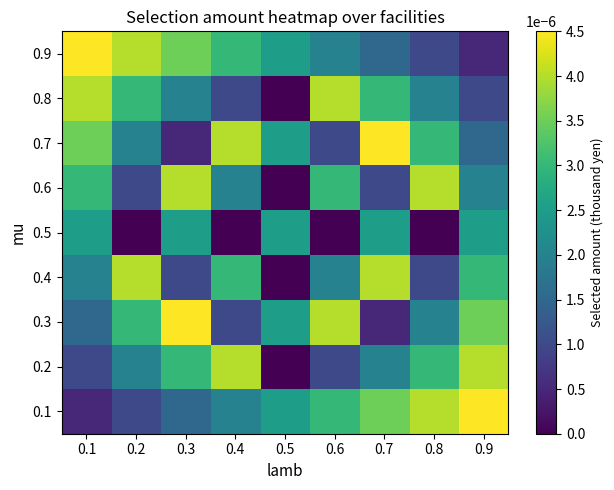

Reading left to right, what are all the values shown in this chart?

0.1: 0.1=0.0	0.2=0.0	0.3=0.0	0.4=0.0	0.5=0.0	0.6=0.0	0.7=0.0	0.8=0.0	0.9=0.0
0.2: 0.1=0.0	0.2=0.0	0.3=0.0	0.4=0.0	0.5=0.0	0.6=0.0	0.7=0.0	0.8=0.0	0.9=0.0
0.3: 0.1=0.0	0.2=0.0	0.3=0.0	0.4=0.0	0.5=0.0	0.6=0.0	0.7=0.0	0.8=0.0	0.9=0.0
0.4: 0.1=0.0	0.2=0.0	0.3=0.0	0.4=0.0	0.5=0.0	0.6=0.0	0.7=0.0	0.8=0.0	0.9=0.0
0.5: 0.1=0.0	0.2=0.0	0.3=0.0	0.4=0.0	0.5=0.0	0.6=0.0	0.7=0.0	0.8=0.0	0.9=0.0
0.6: 0.1=0.0	0.2=0.0	0.3=0.0	0.4=0.0	0.5=0.0	0.6=0.0	0.7=0.0	0.8=0.0	0.9=0.0
0.7: 0.1=0.0	0.2=0.0	0.3=0.0	0.4=0.0	0.5=0.0	0.6=0.0	0.7=0.0	0.8=0.0	0.9=0.0
0.8: 0.1=0.0	0.2=0.0	0.3=0.0	0.4=0.0	0.5=0.0	0.6=0.0	0.7=0.0	0.8=0.0	0.9=0.0
0.9: 0.1=0.0	0.2=0.0	0.3=0.0	0.4=0.0	0.5=0.0	0.6=0.0	0.7=0.0	0.8=0.0	0.9=0.0